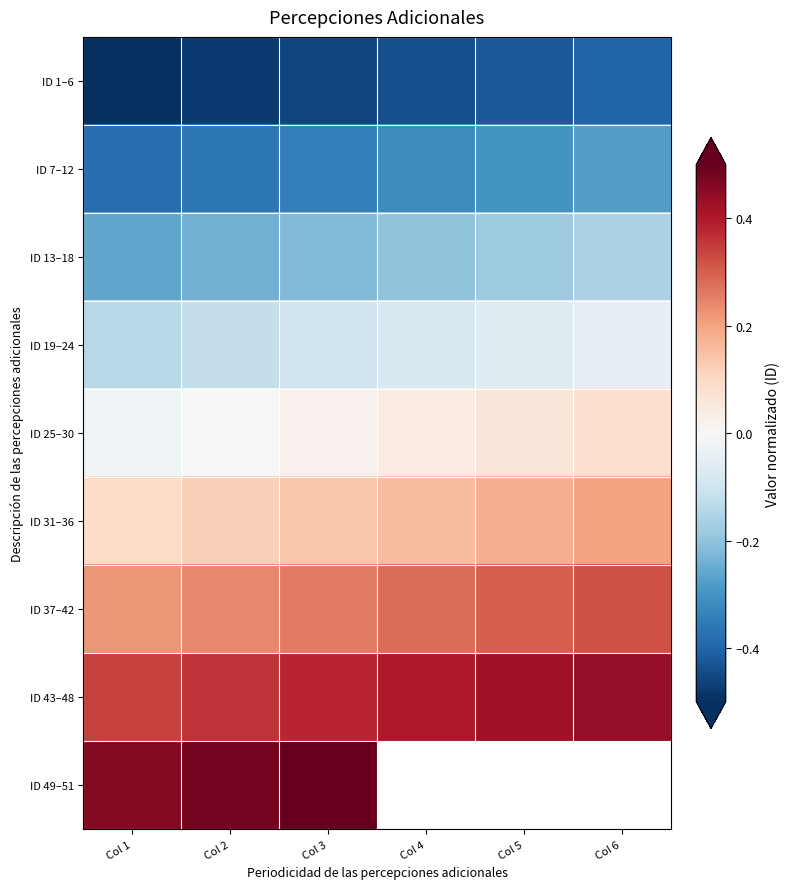

Read the ID 37–42 value at Col 3.

0.3